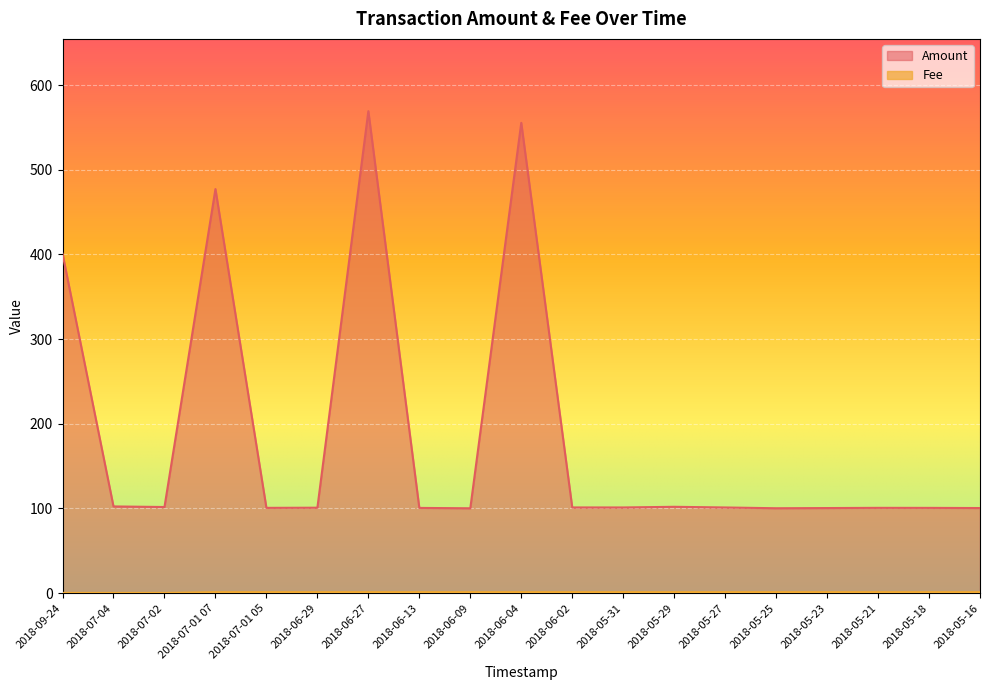

What is the difference between the maximum and minimum values in the Fee series?

0.9